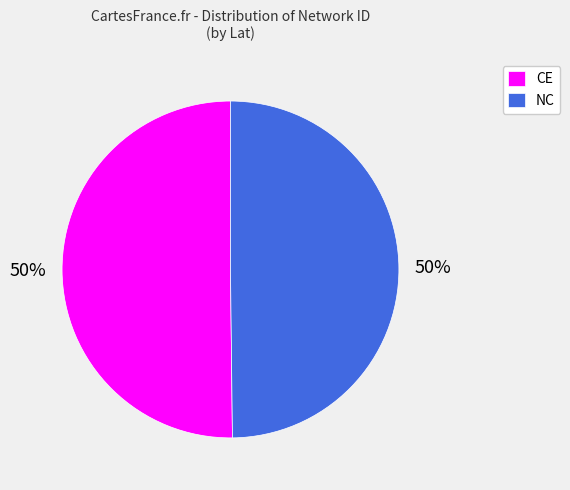

To the nearest percent, what portion does NC represent?

50%